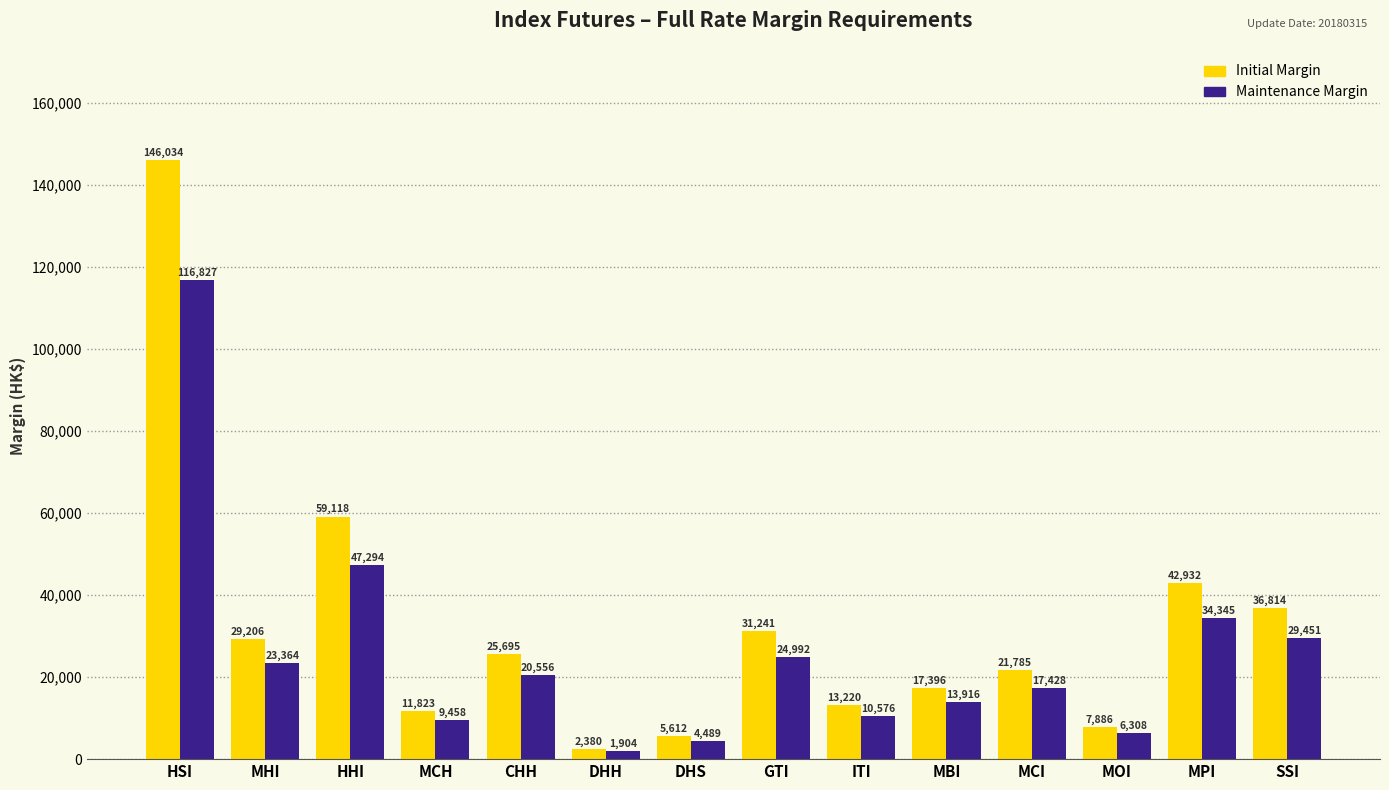

What is the spread (max minus min) of values at ITI?

2644